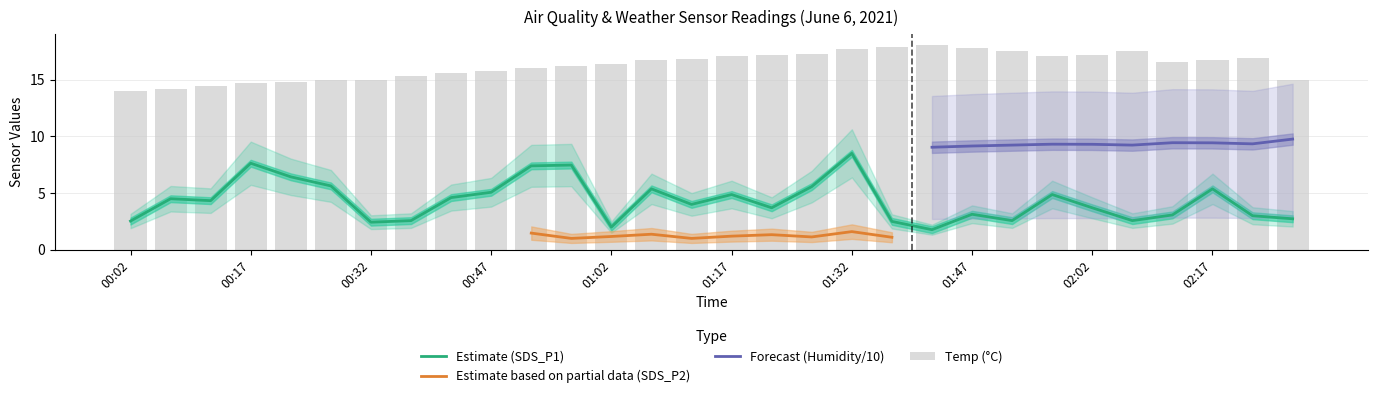

What is the difference between the maximum and second lowest values in the SDS_P1 series?

6.5